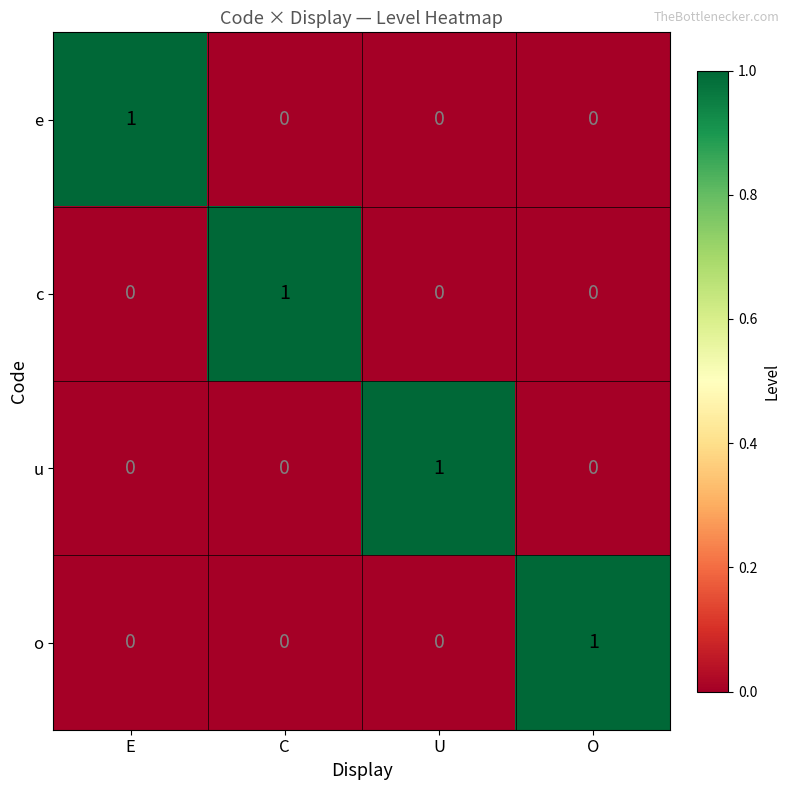

Is it true that u equals 0 at E?

True